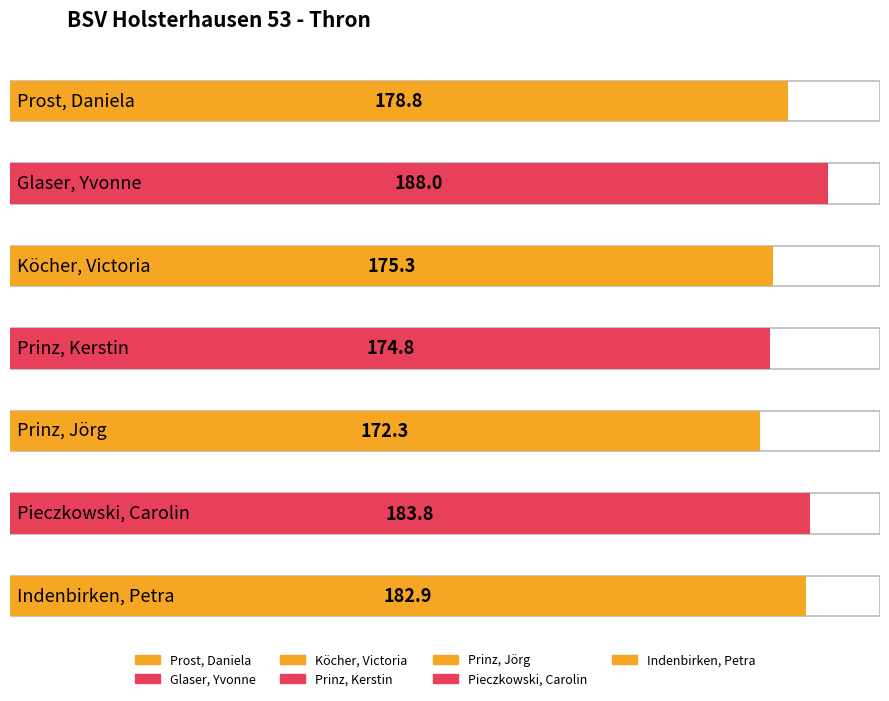

Reading left to right, transcribe all the data shown in this chart.

178.8	188.0	175.3	174.8	172.3	183.8	182.9